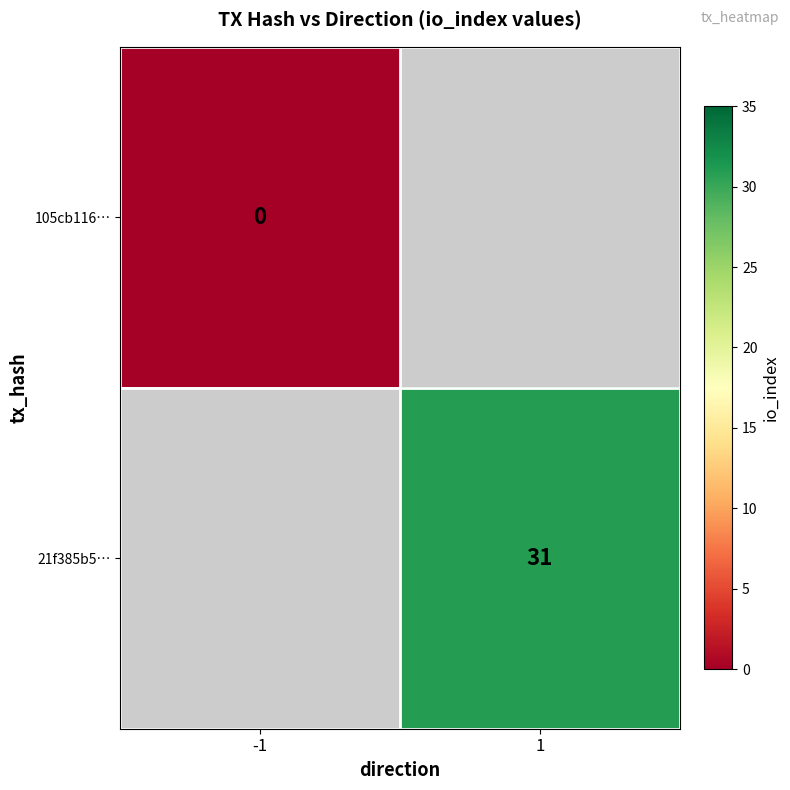

The value of 21f385b5… at 1 is 11. True or false?

False